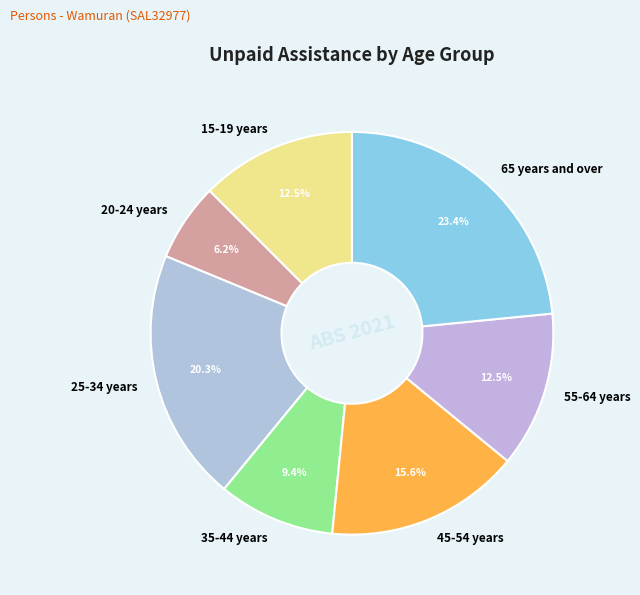

To the nearest percent, what is the average slice percentage?

14%